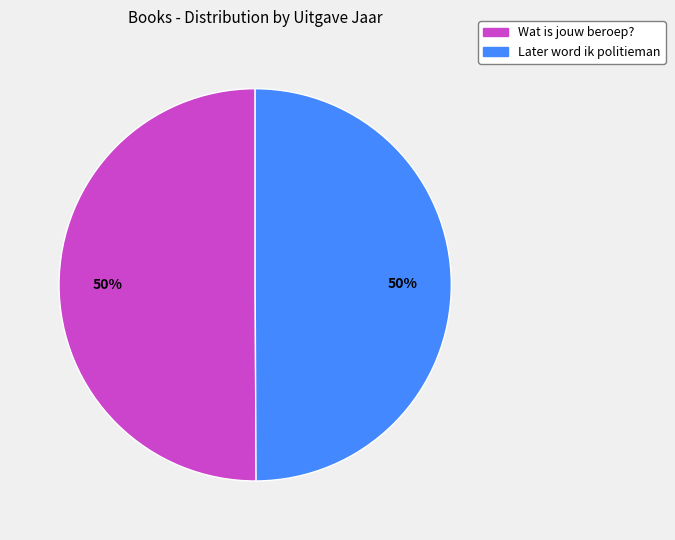

What is the ratio of the value at Wat is jouw beroep? to the value at Later word ik politieman?

1.0